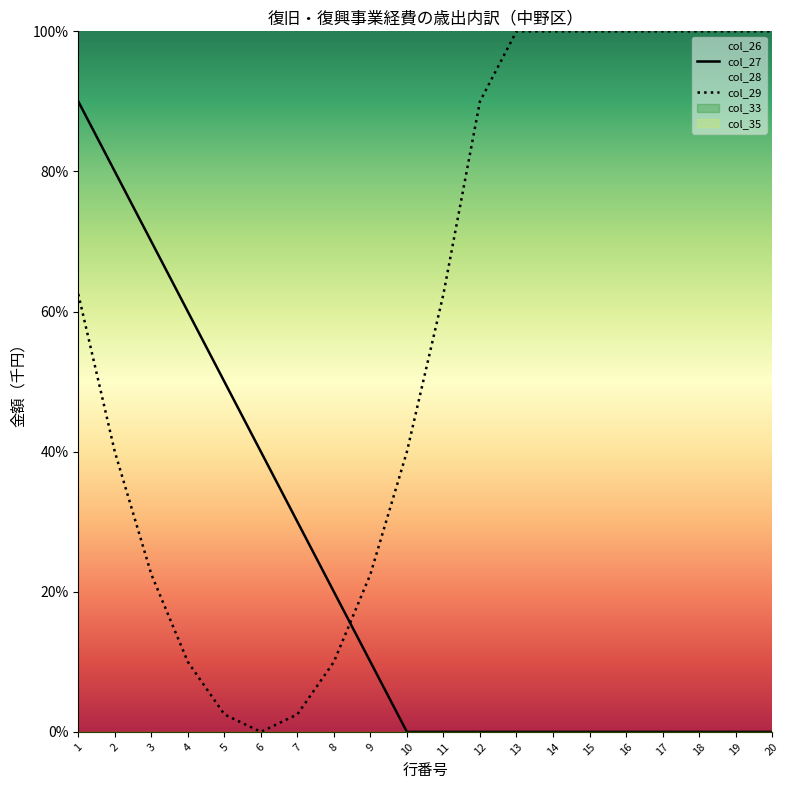

Which series has the largest total across all categories?

col_29